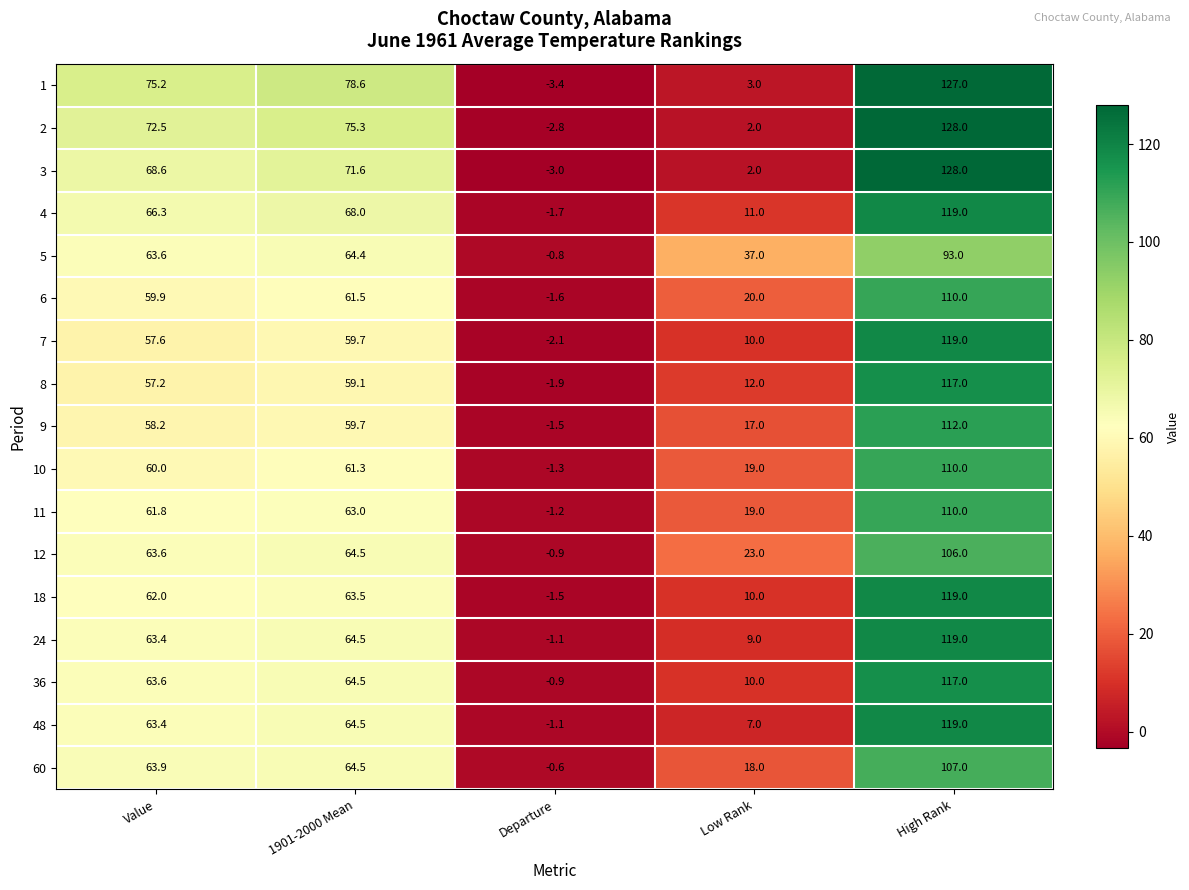

True or false: 8 has a value of 69.6 at High Rank.

False